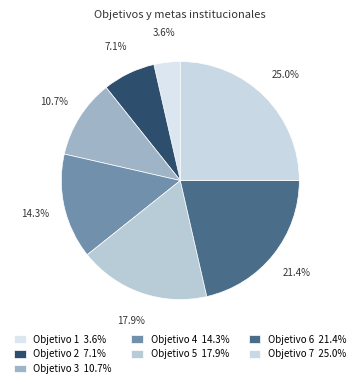

What percentage is NOT represented by Objetivo 4?

85.7%